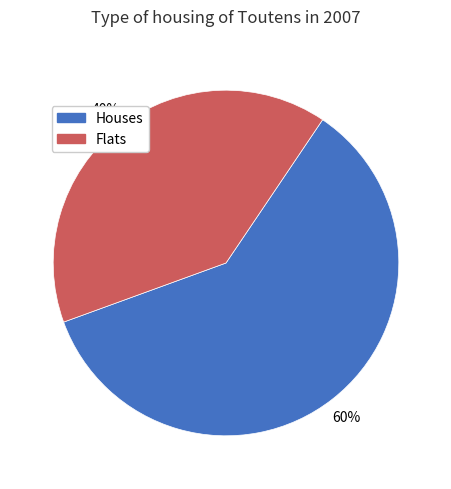

To the nearest percent, what is the difference between the largest and smallest slice percentages?

20%